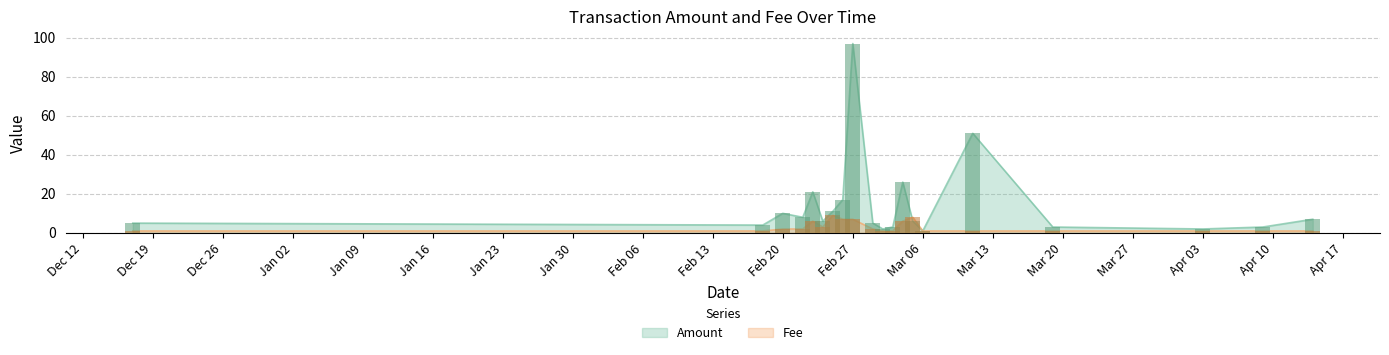

List the labels in order of Amount value, smallest first.

2017-03-06, 2017-03-02, 2017-04-03, 2017-03-03, 2017-03-19, 2017-04-09, 2017-02-18, 2016-12-17, 2017-03-01, 2017-02-24, 2017-03-05, 2017-04-14, 2017-02-22, 2017-02-20, 2017-02-25, 2017-02-26, 2017-02-23, 2017-03-04, 2017-03-11, 2017-02-27